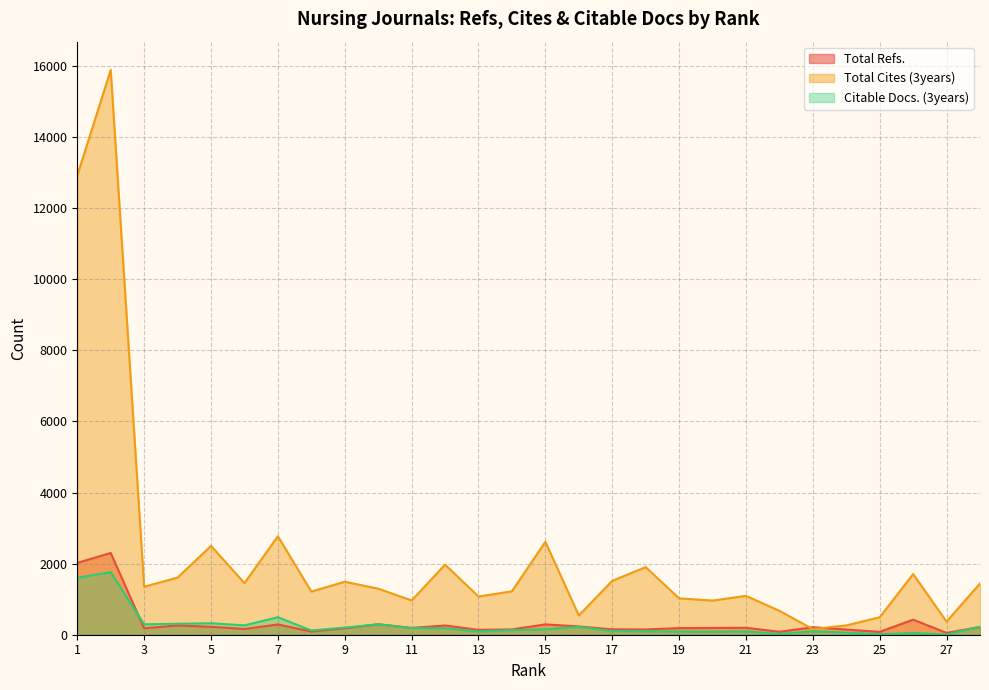

What is the sum of all Total Cites (3years) values?

62482